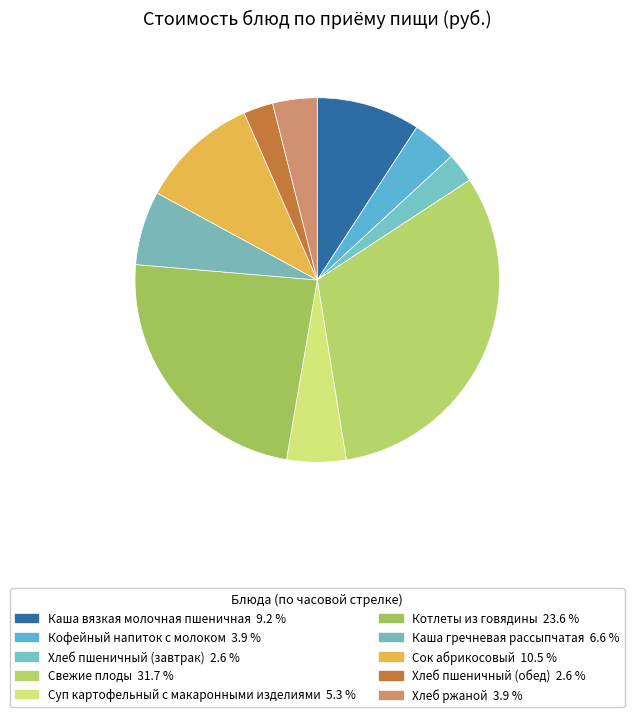

Count the number of slices in the pie.

10